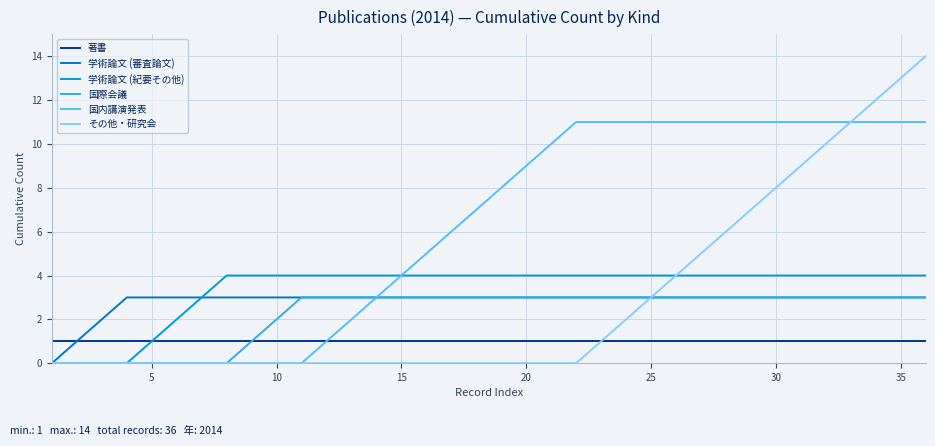

What are all the series names shown in the legend?

著書, 学術論文 (審査論文), 学術論文 (紀要その他), 国際会議, 国内講演発表, その他・研究会